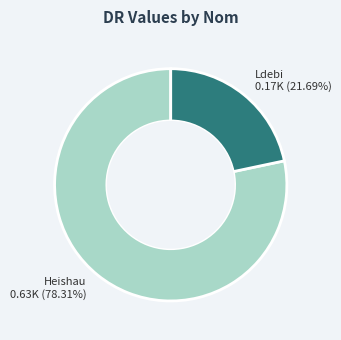

What is the ratio of the value at Ldebi to the value at Heishau?

0.3